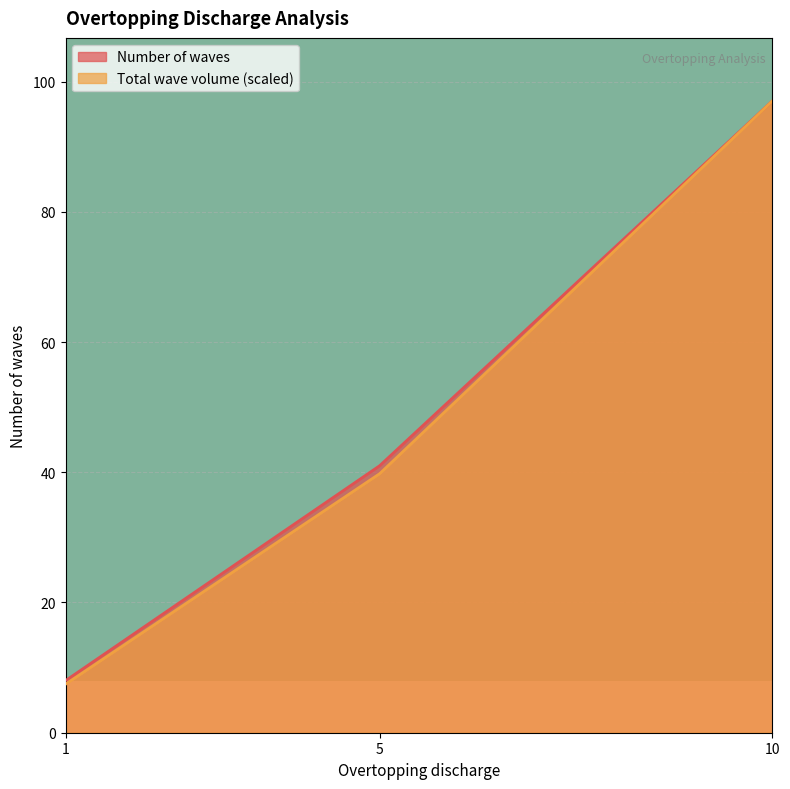

List the series in order of their peak value, lowest first.

Number of waves, Total wave volume